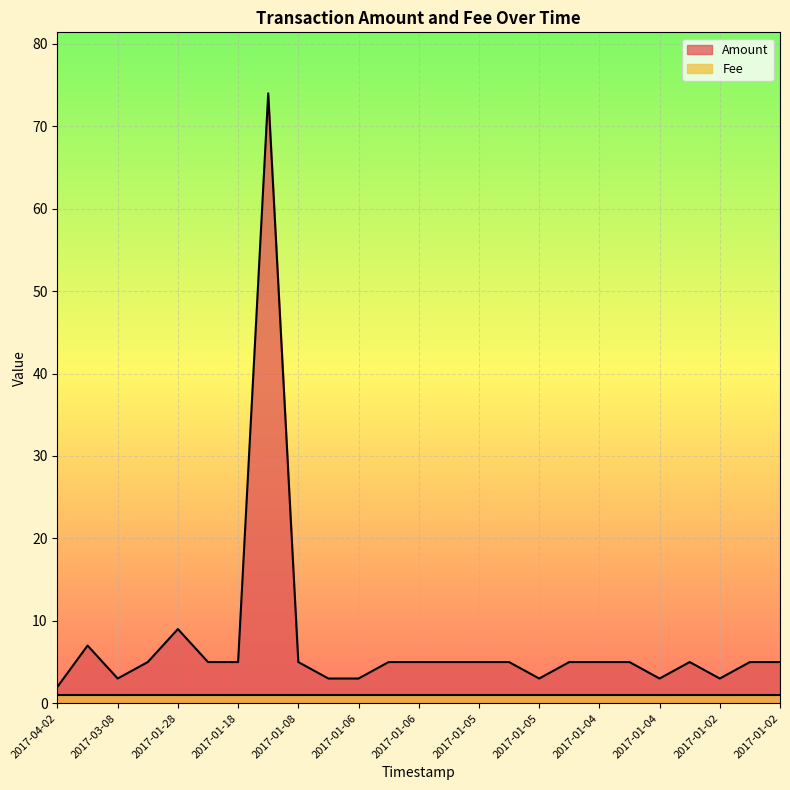

Which category has the highest value in the Amount series?

2017-01-09